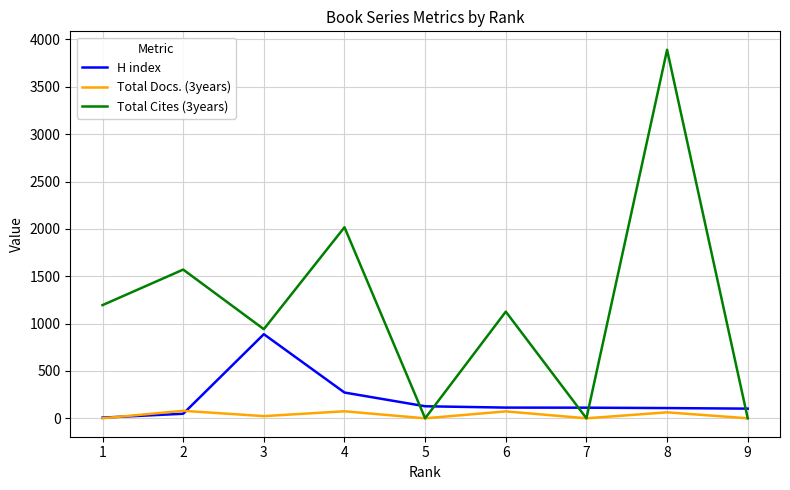

At 1, list the series in order from smallest to largest.

Total Docs. (3years), H index, Total Cites (3years)